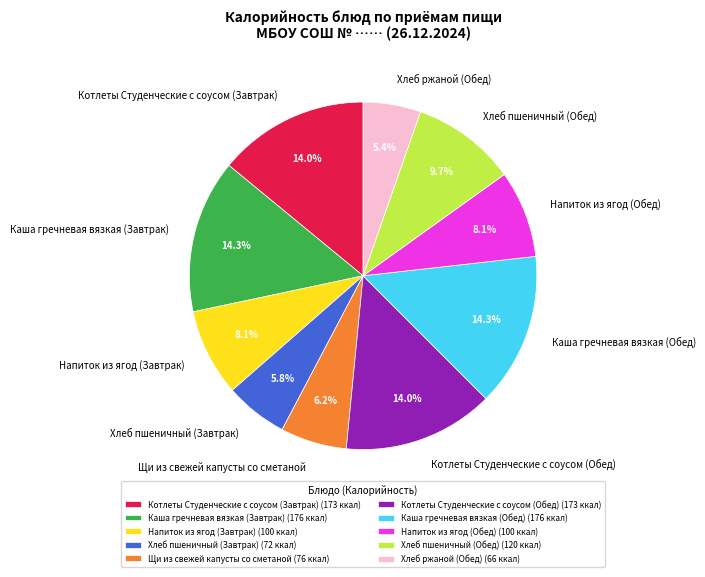

Does any single category account for the majority?

No